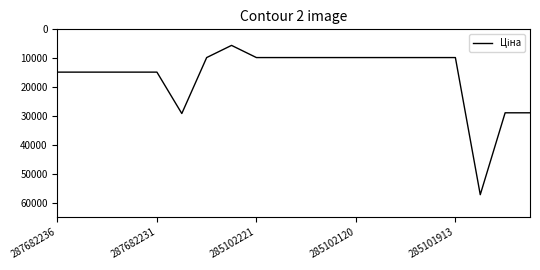

Is this an area chart (filled region under the line)?

No